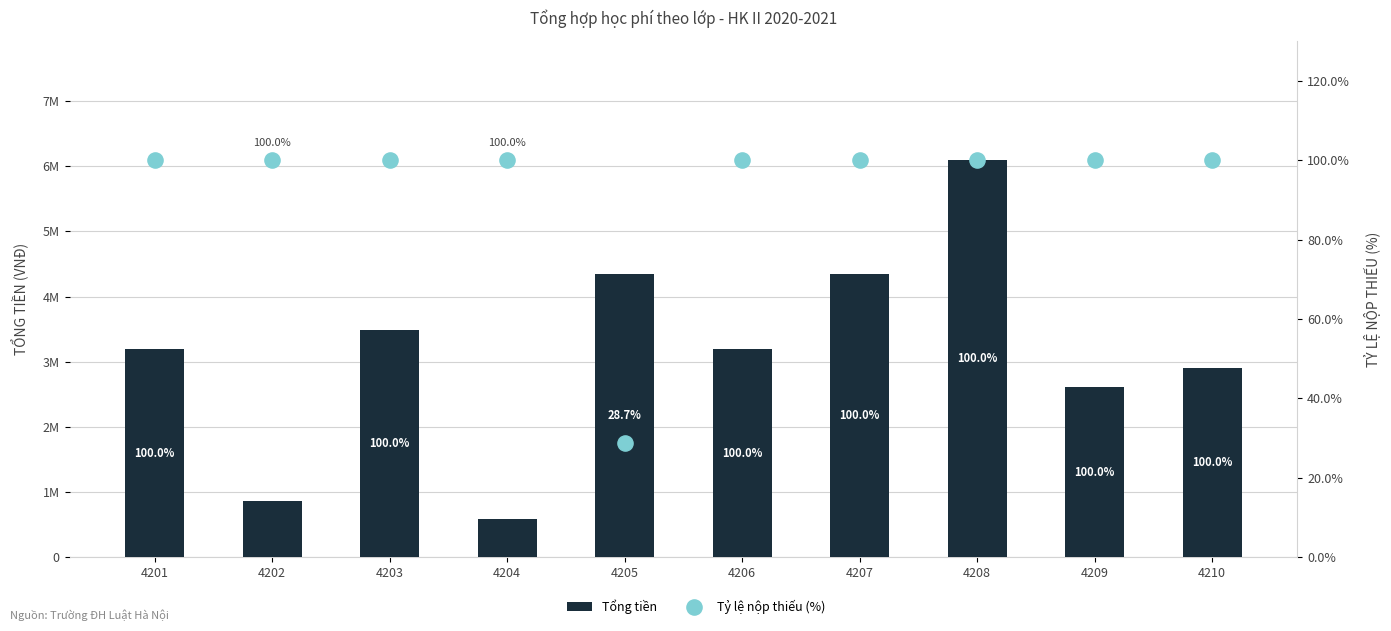

Which series has the largest total across all categories?

Tổng tiền